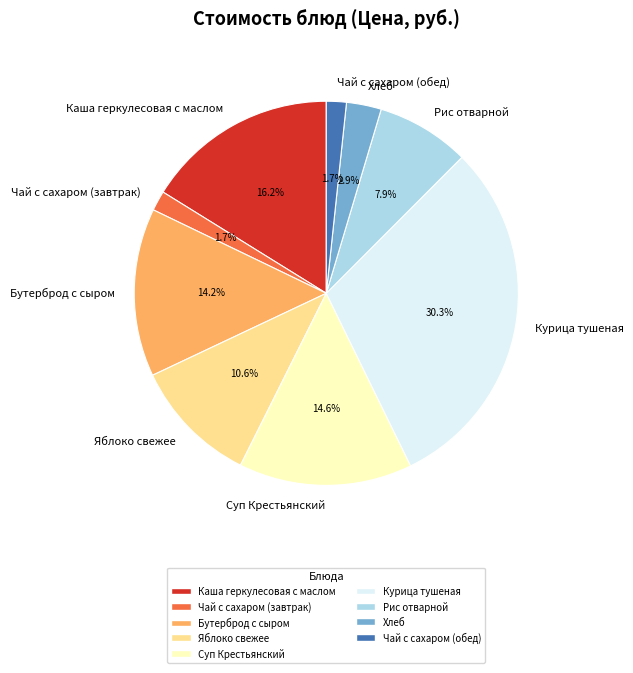

To the nearest percent, what is the average slice percentage?

11%